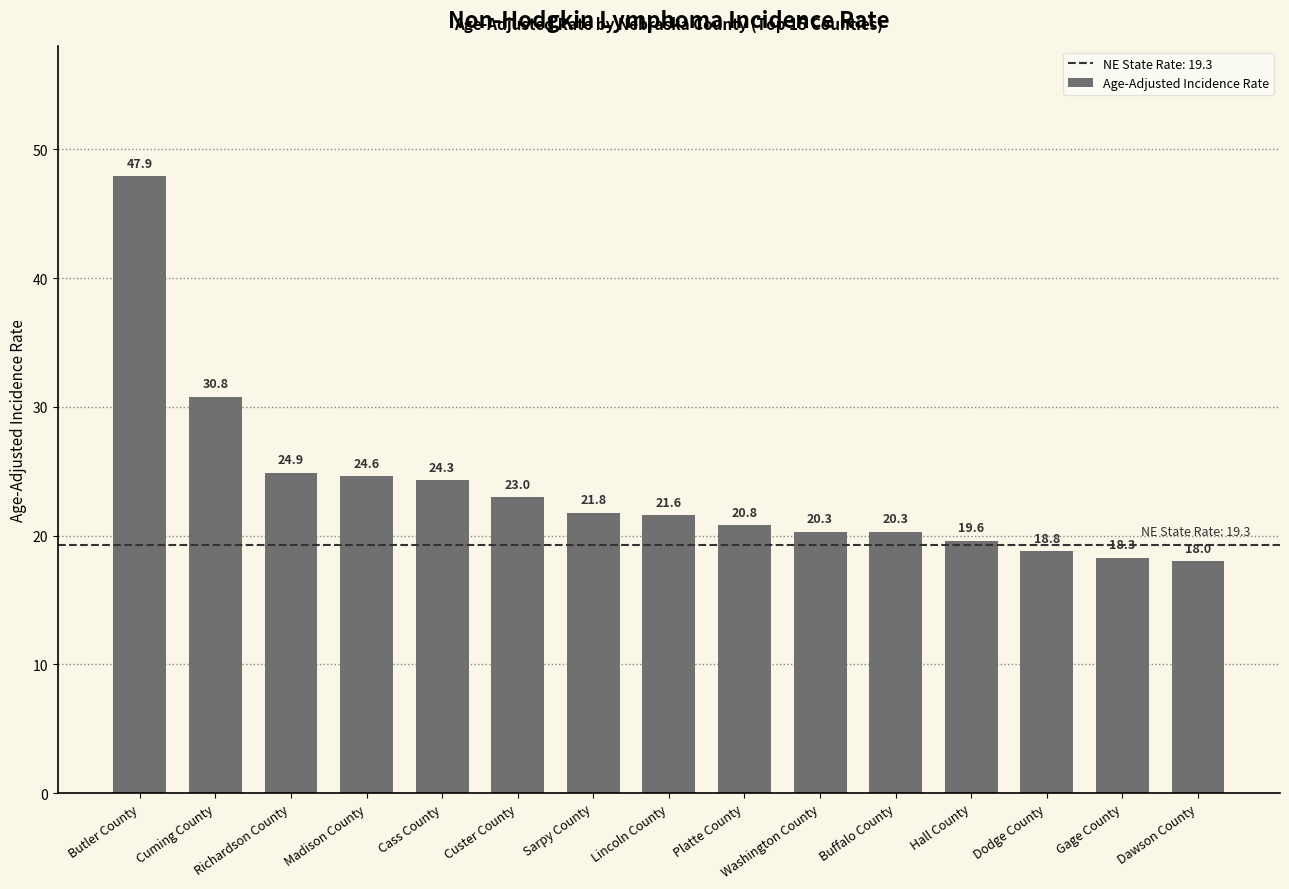

Count the number of values greater than 21.

8